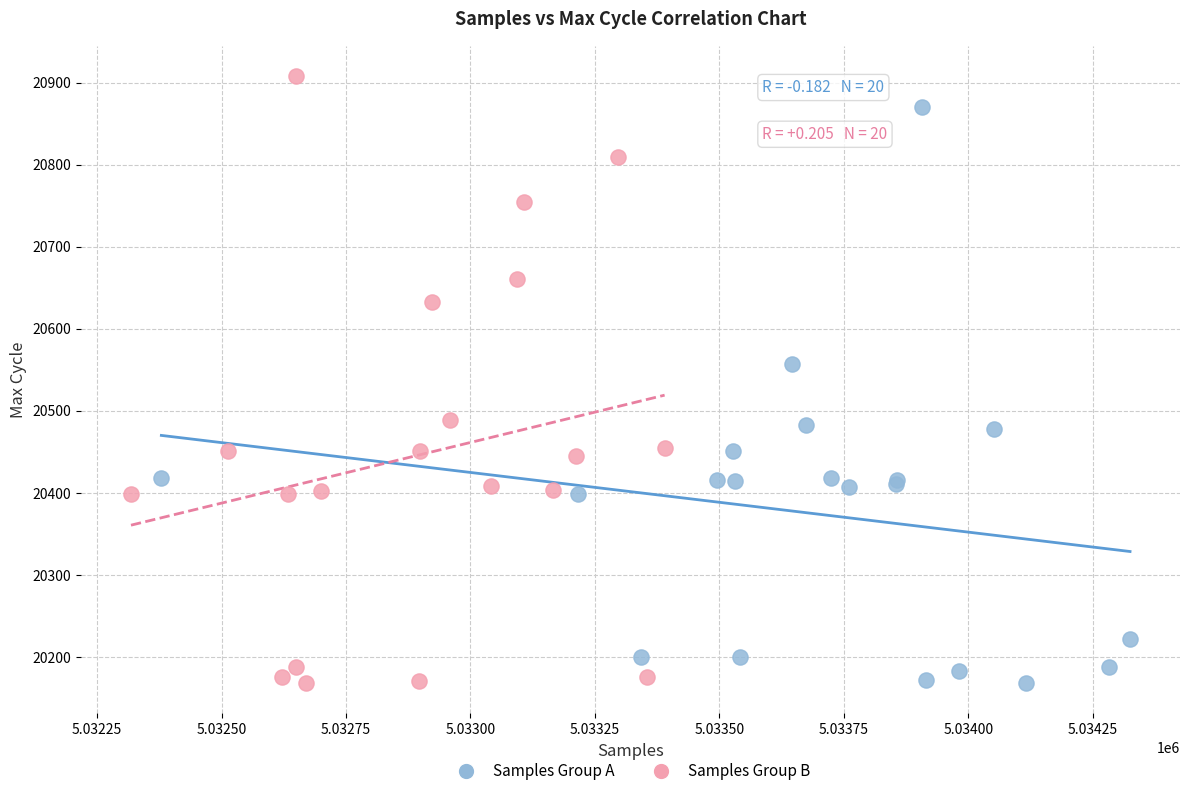

Which series reaches the maximum Y coordinate?

Samples Group B